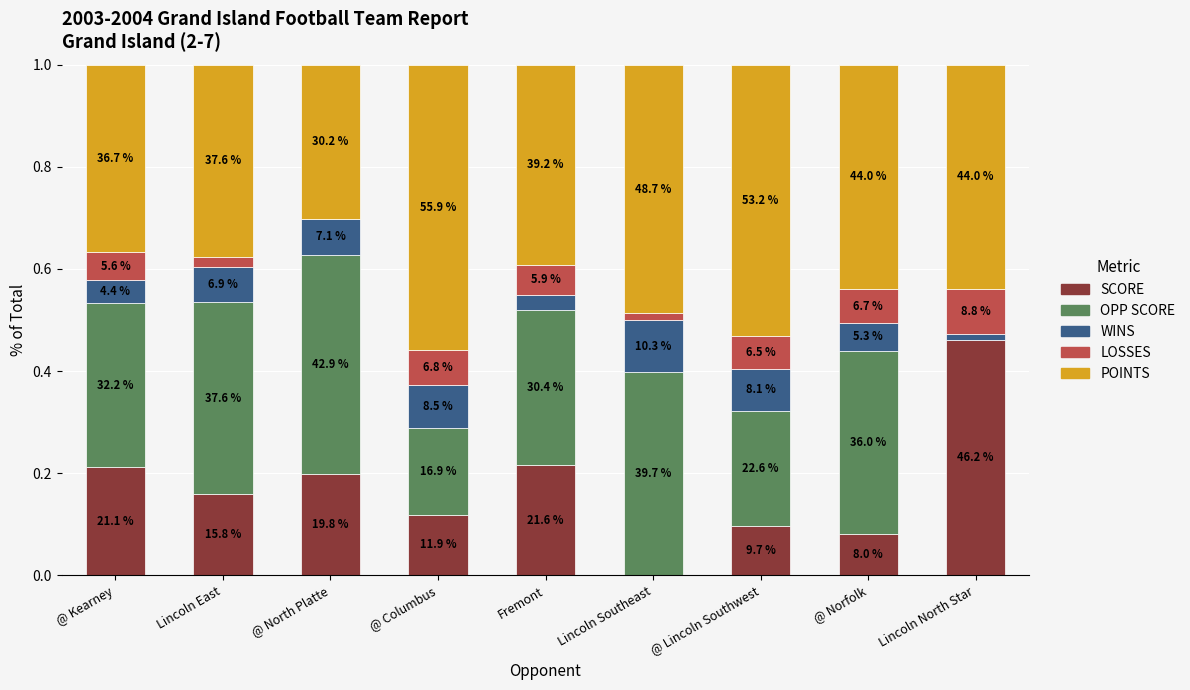

What are all the series names shown in the legend?

SCORE, OPP SCORE, WINS, LOSSES, POINTS